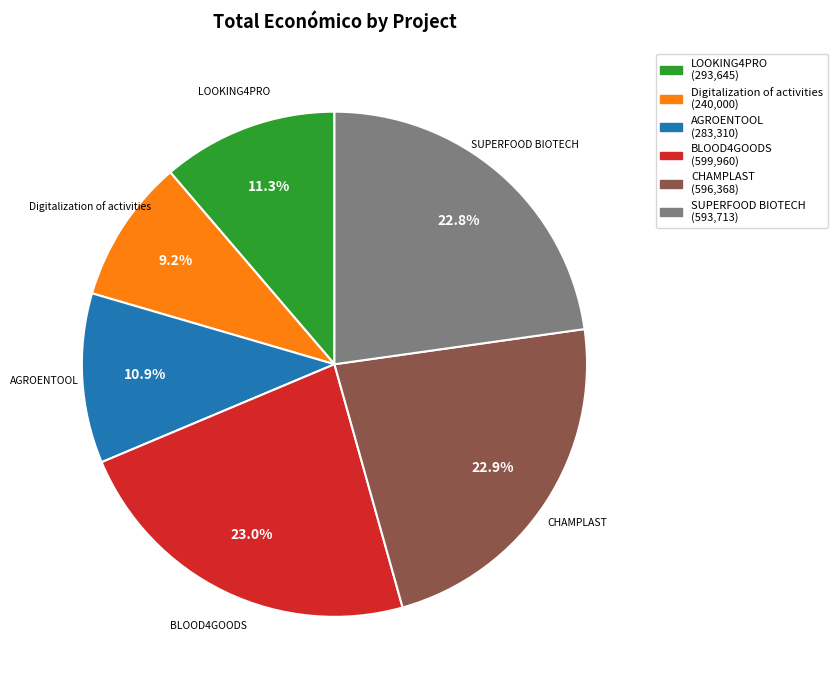

Is there a majority slice in this chart?

No